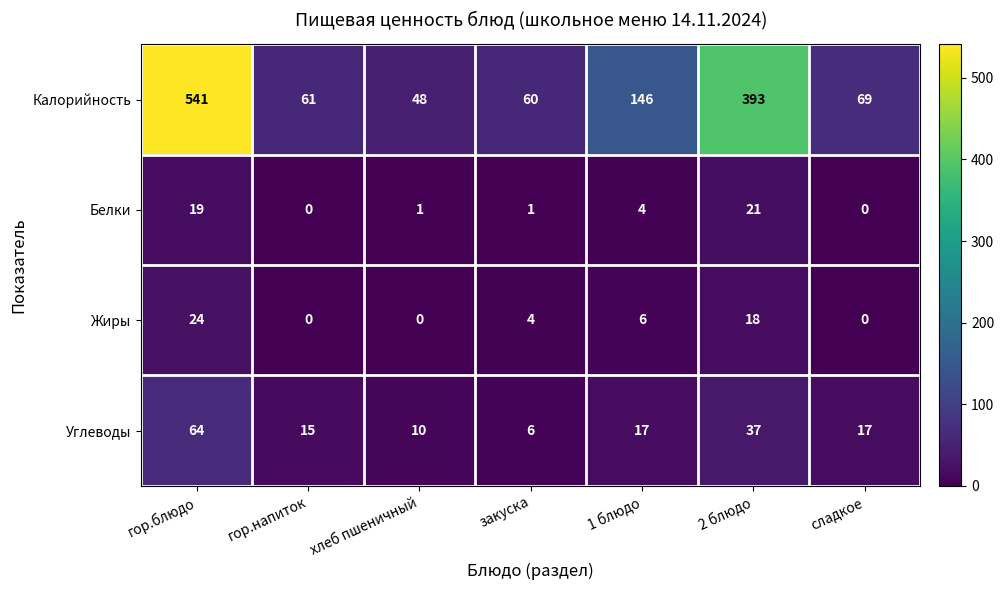

What is the spread (max minus min) of values at закуска?

59